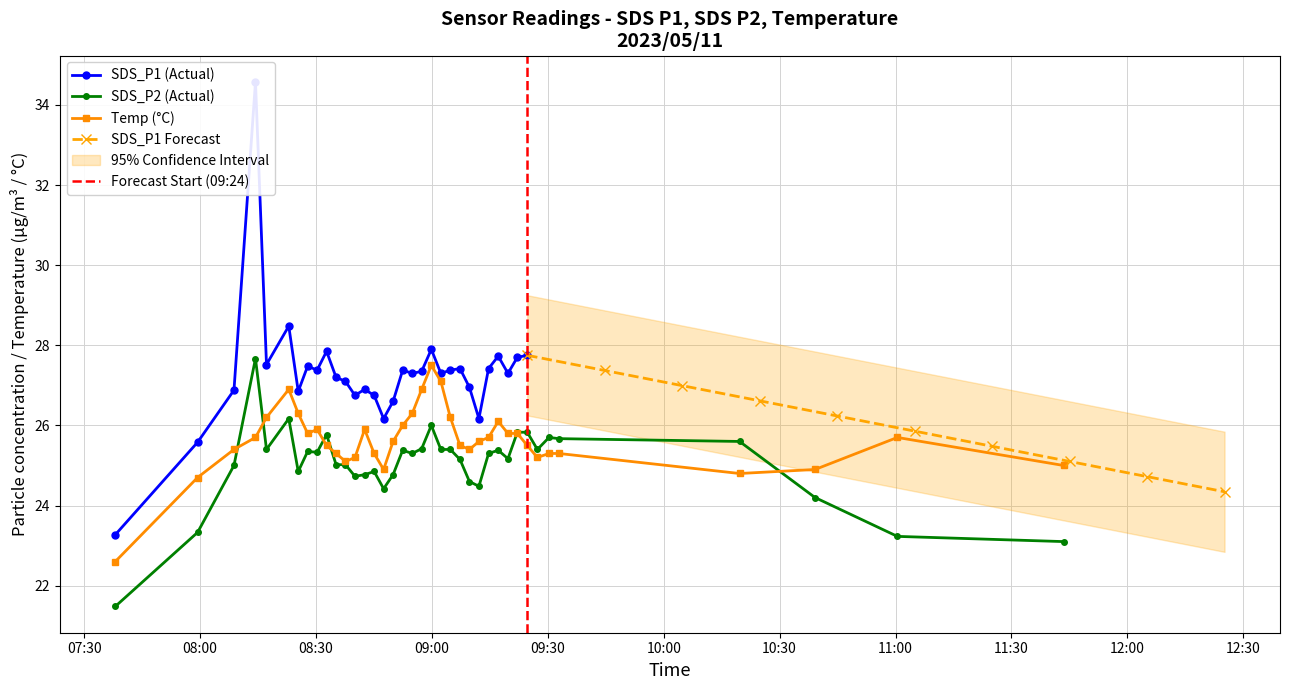

The SDS_P2 series shows 25.4 at 2023/05/11 08:52:26. True or false?

True